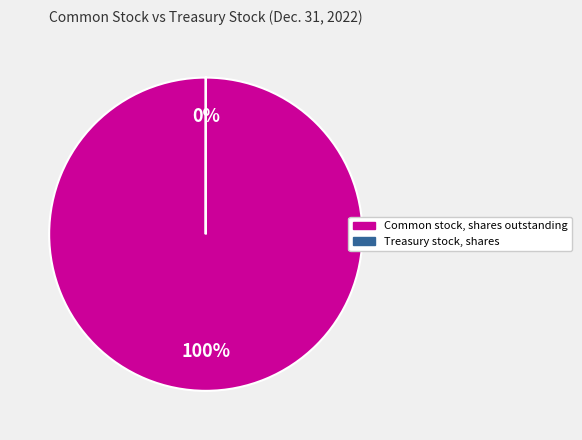

Which category accounts for the majority?

Common stock, shares outstanding